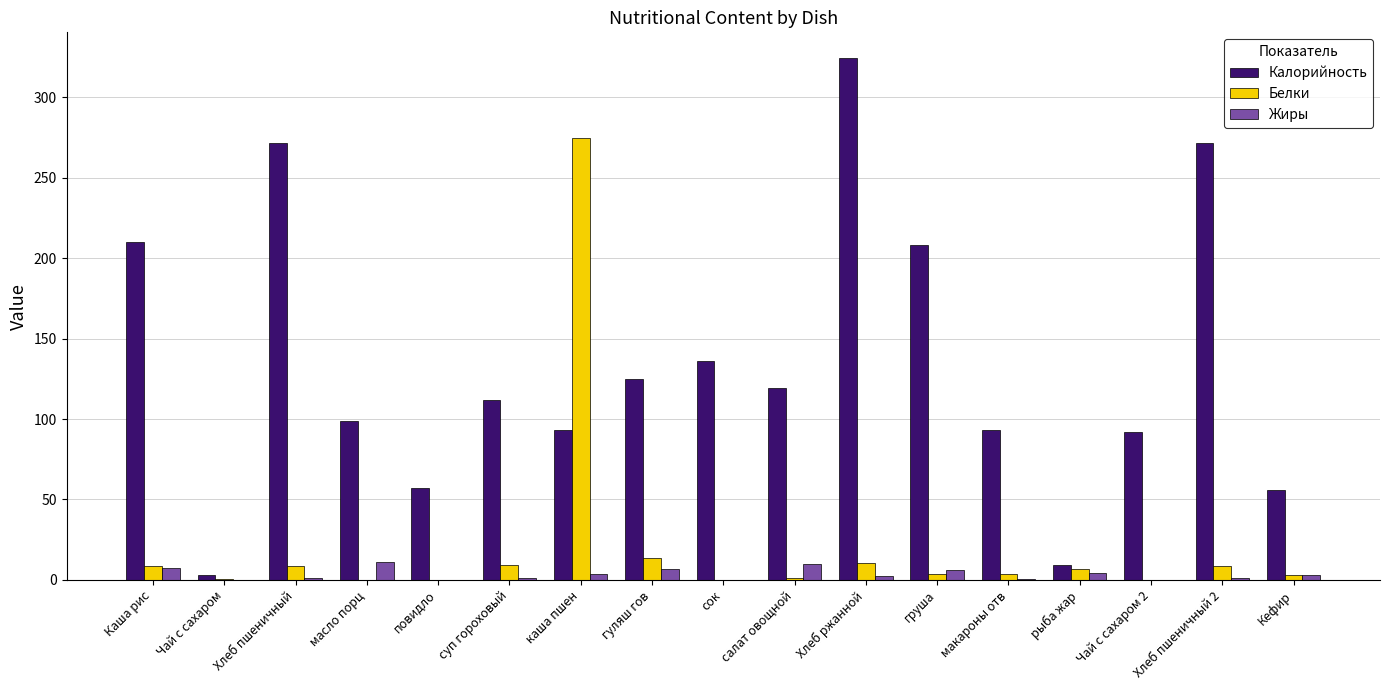

Which category has the highest value in the Белки series?

каша пшен